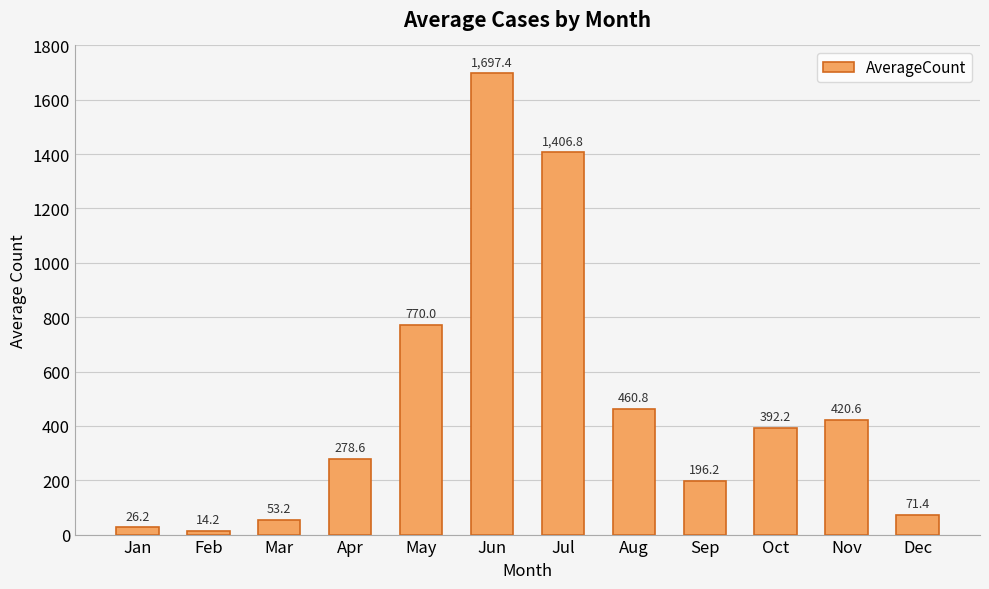

List the labels in order of value, largest first.

Jun, Jul, May, Aug, Nov, Oct, Apr, Sep, Dec, Mar, Jan, Feb